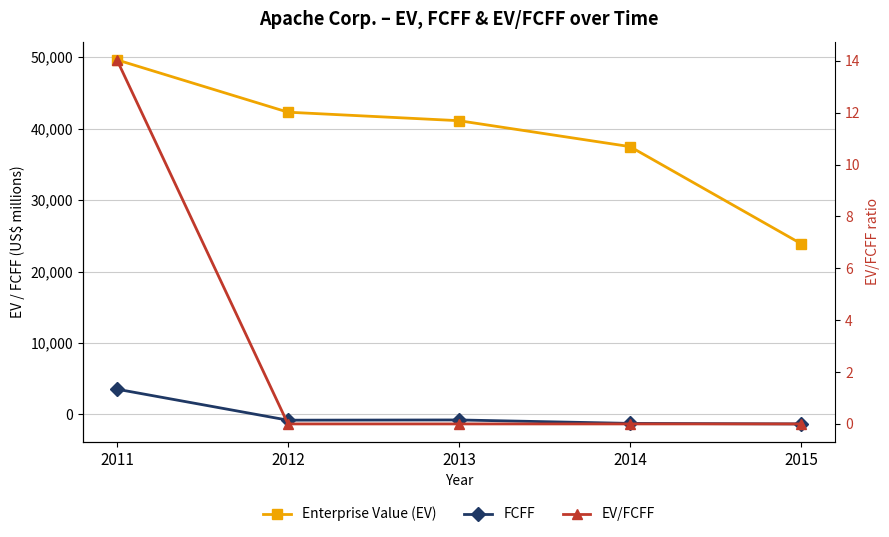

True or false: Enterprise Value (EV) has more than 1 interior local peaks.

False